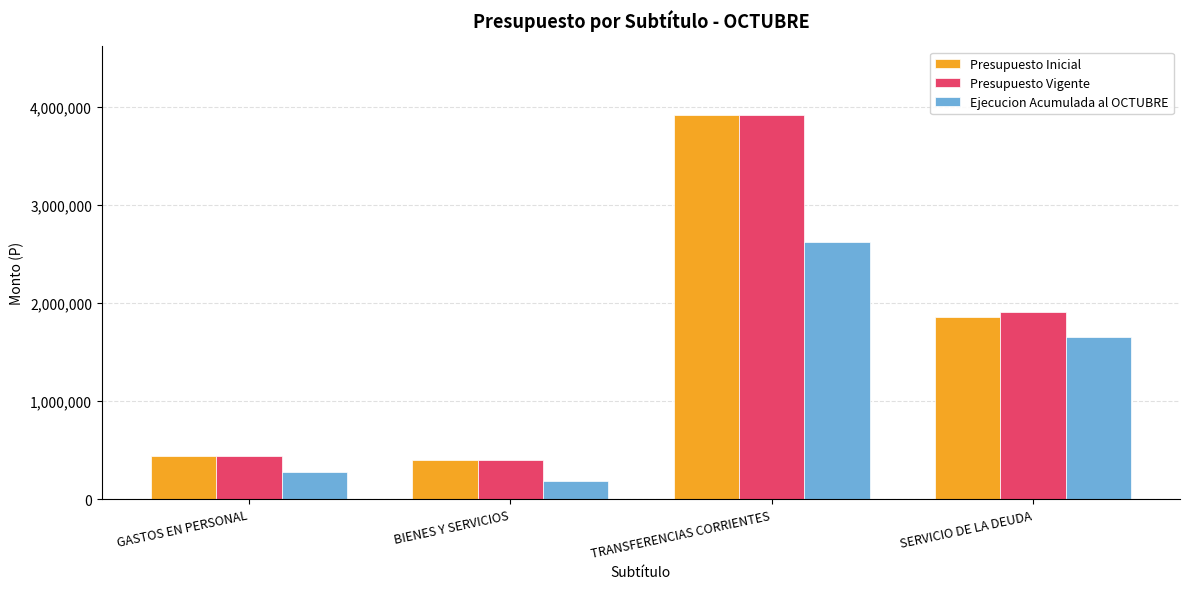

What is the difference between the maximum and minimum values in the Presupuesto Inicial series?

3508930